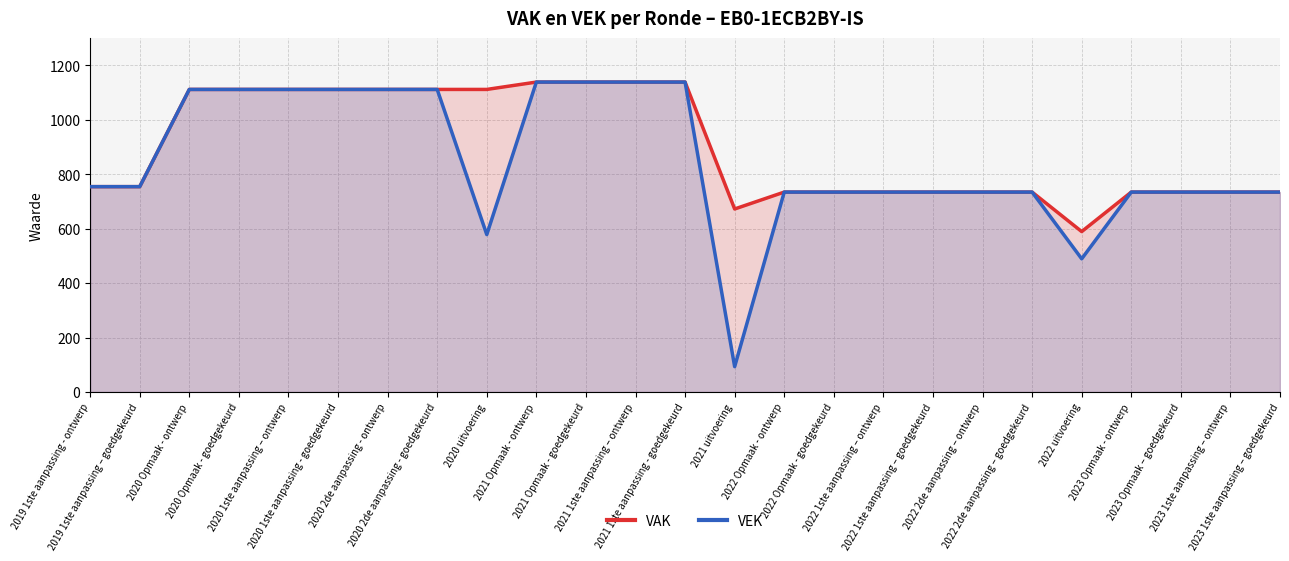

At which label is VAK closest to 863?

2019 1ste aanpassing - ontwerp